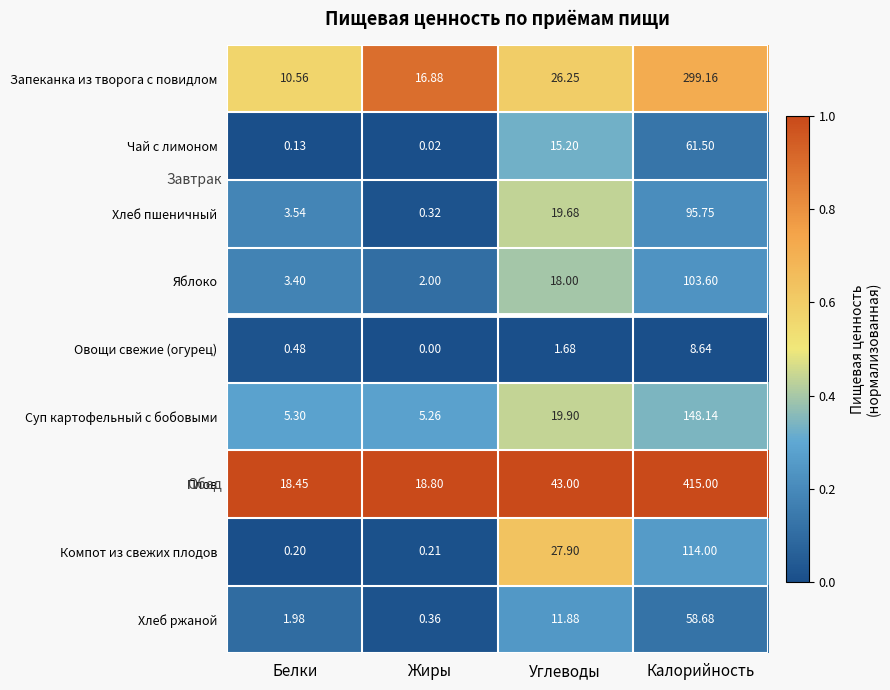

At which category is the sum across all series the highest?

Калорийность